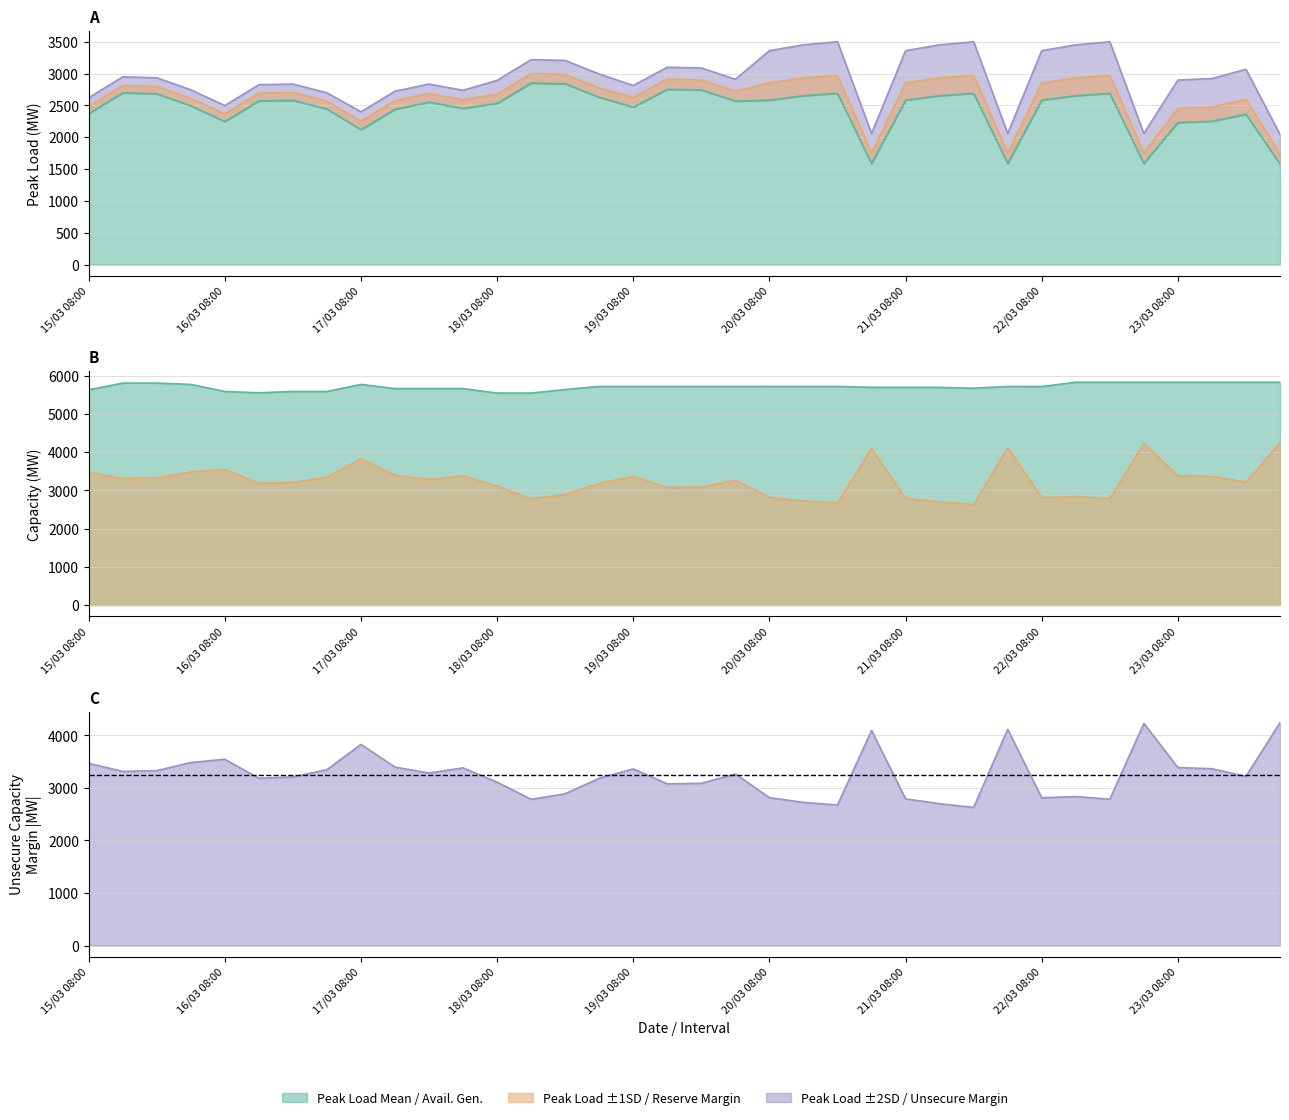

What is the sum of the PEAKLOAD_MEAN values at 16 and 29?

5124